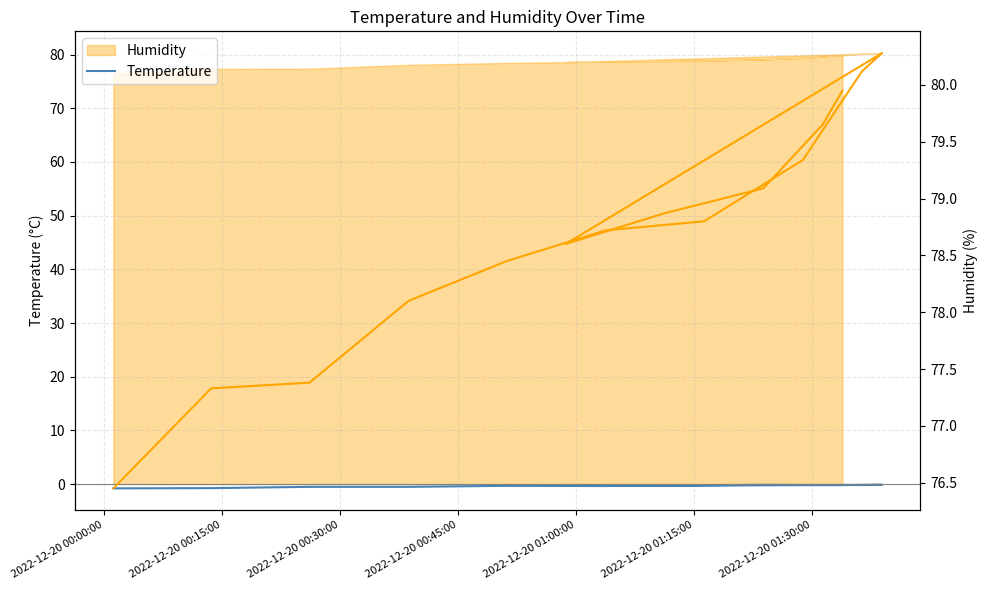

What is the spread (max minus min) of values at 9?

80.4